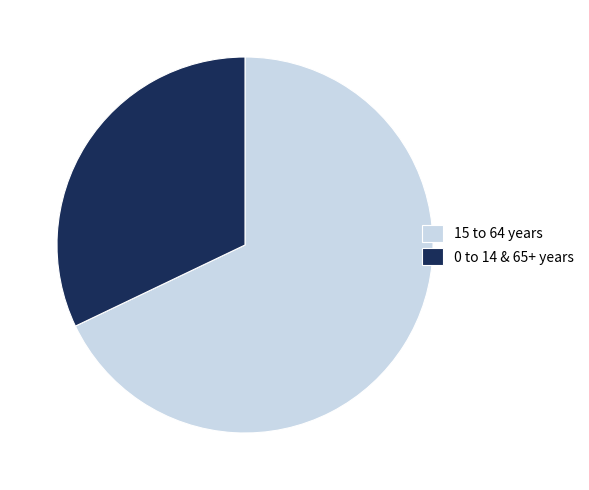

Approximately how many times larger is the value at 15 to 64 years compared to 0 to 14 & 65+ years?

2.1